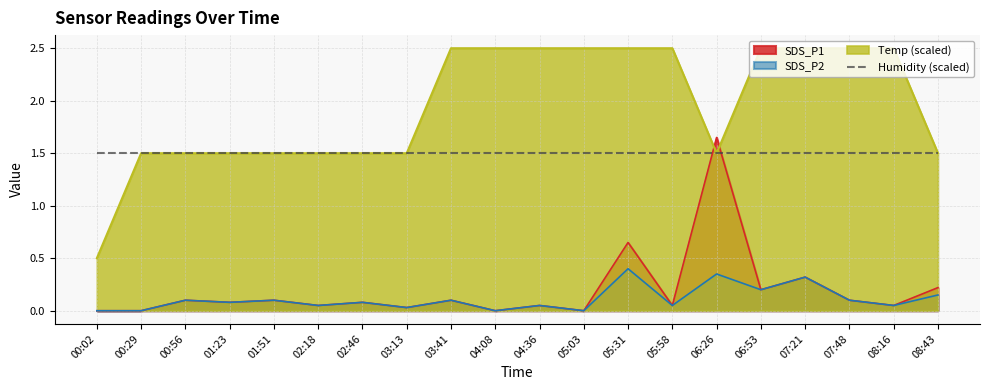

Where is the first local minimum for SDS_P2?

01:23